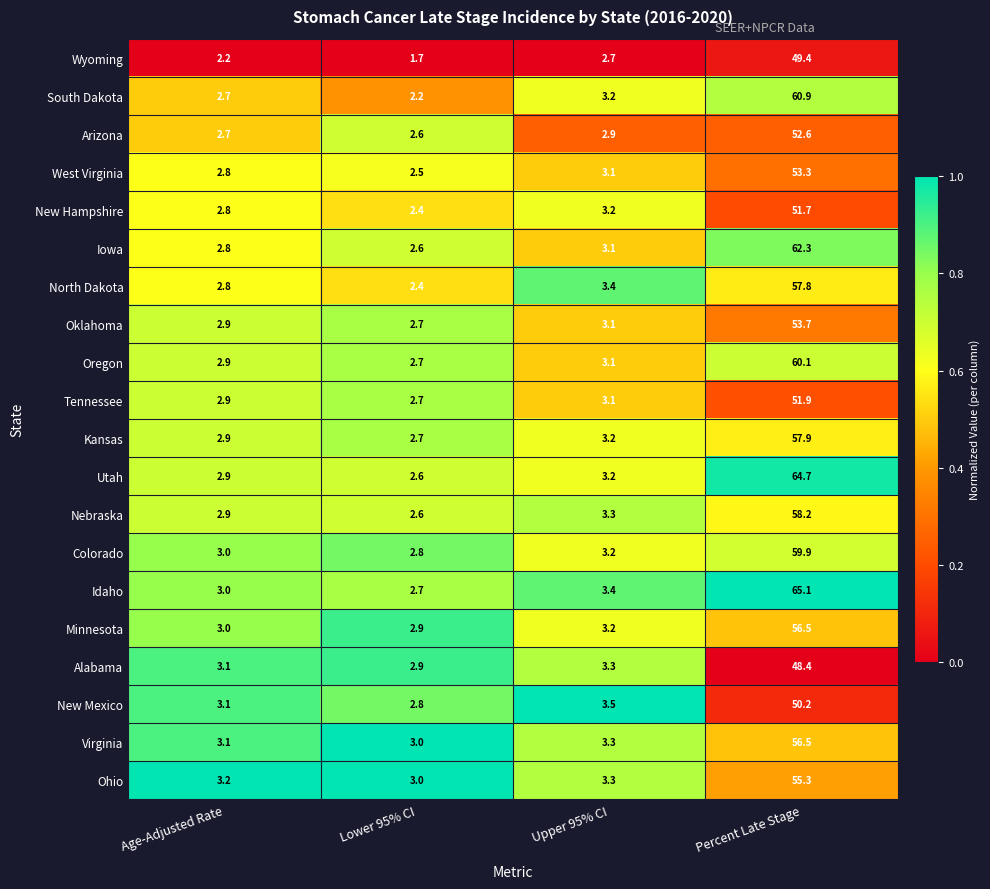

Which series changed the most between Age-Adjusted Rate and Upper 95% CI?

North Dakota